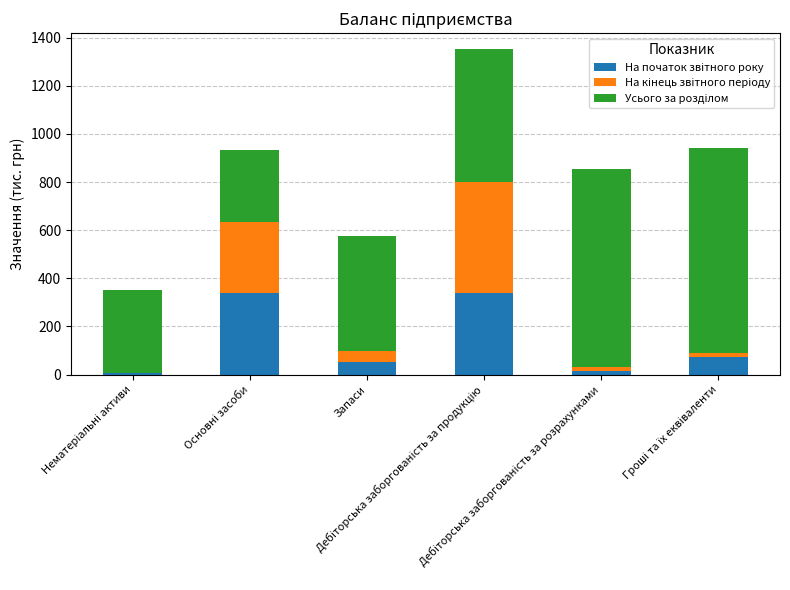

How many data points does each series have?

6